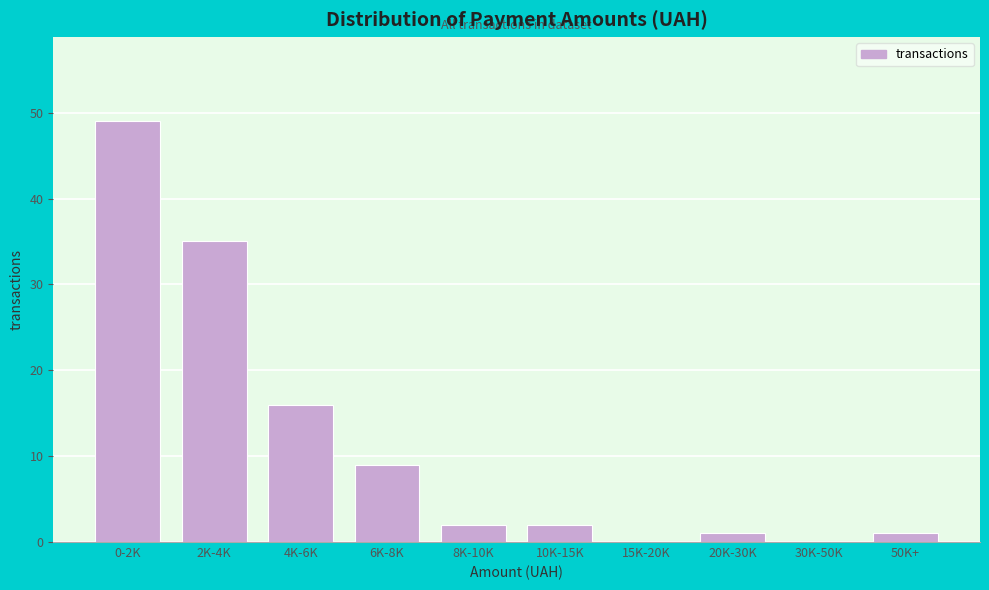

Reading left to right, list all the values displayed in this chart.

0-2K=49	2K-4K=35	4K-6K=16	6K-8K=9	8K-10K=2	10K-15K=2	15K-20K=0	20K-30K=1	30K-50K=0	50K+=1